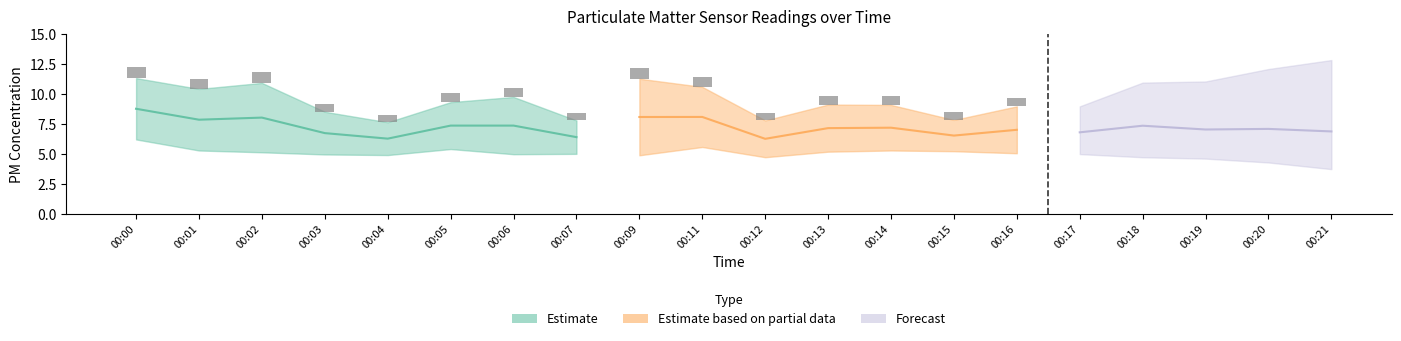

Which category has the lowest value in the P1 series?

00:04